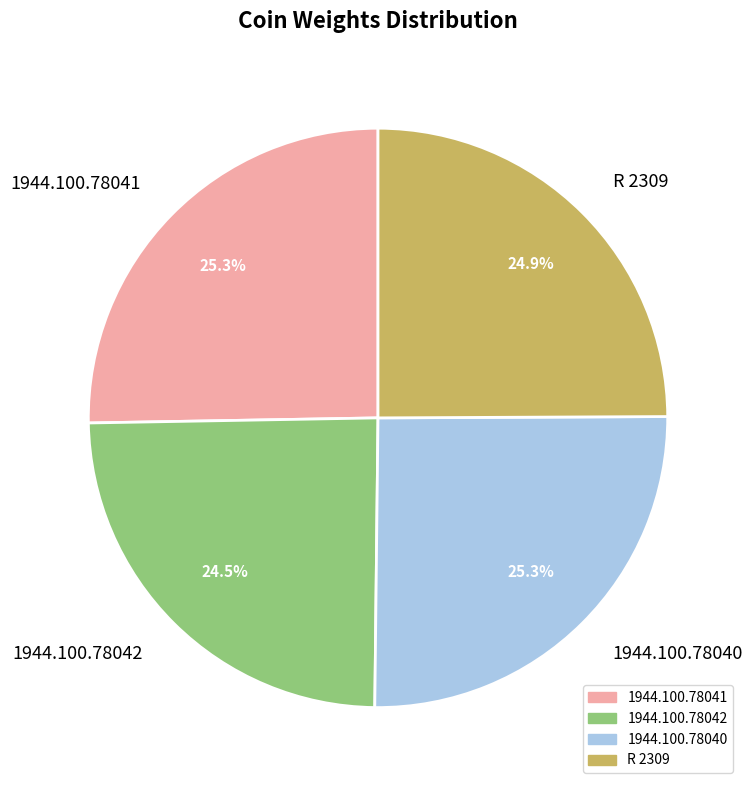

To the nearest percent, what portion does 1944.100.78041 represent?

25%